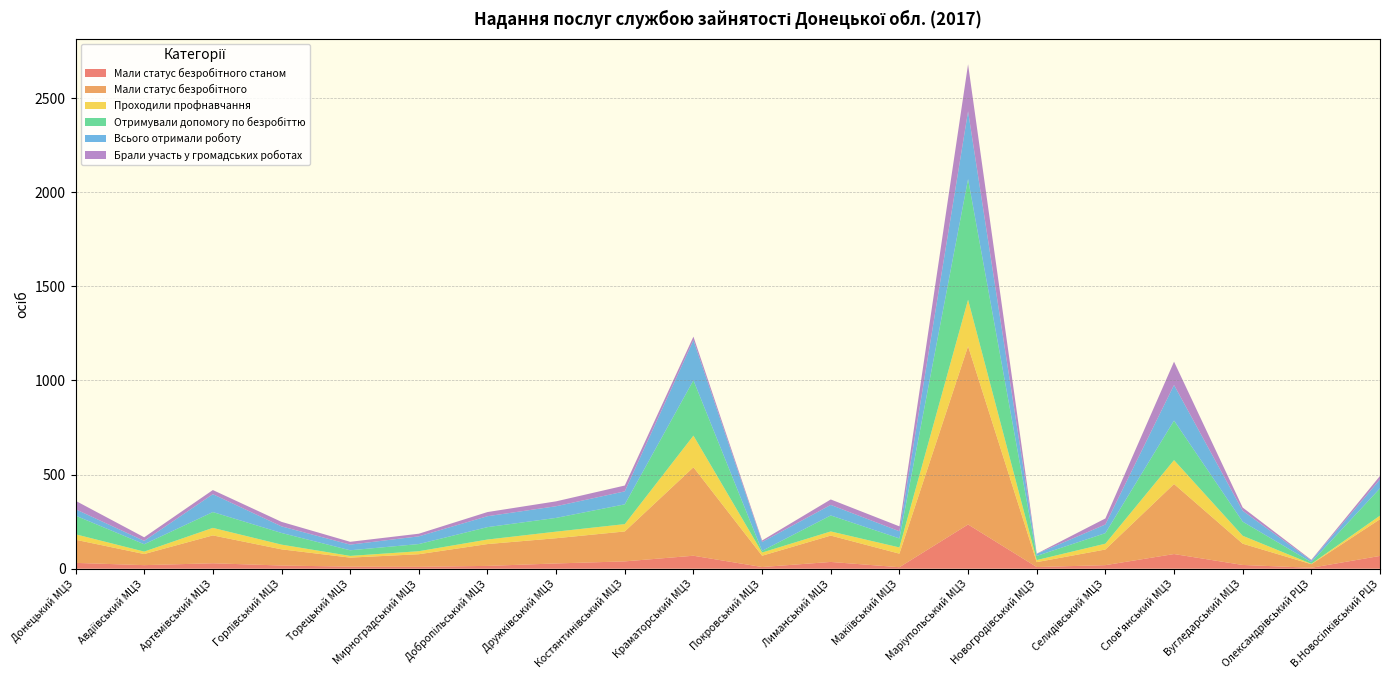

Reading left to right, extract all data points from this chart.

Мали статус безробітного станом: 31	19	29	17	11	10	15	28	39	69	9	36	8	235	9	19	78	20	5	68
Мали статус безробітного: 123	59	148	86	48	67	116	134	159	470	60	140	72	947	26	83	372	113	19	195
Проходили профнавчання: 29	13	40	25	9	16	24	35	39	168	17	22	33	247	11	31	127	42	2	19
Отримували допомогу по безробіттю: 99	39	84	62	30	38	66	73	105	294	9	85	48	641	22	56	210	75	9	145
Всього отримали роботу: 34	18	95	35	30	41	58	62	69	213	47	56	38	360	11	46	189	58	8	48
Брали участь у громадських роботах: 45	19	22	24	15	14	22	26	31	19	8	29	26	250	1	32	124	17	4	18